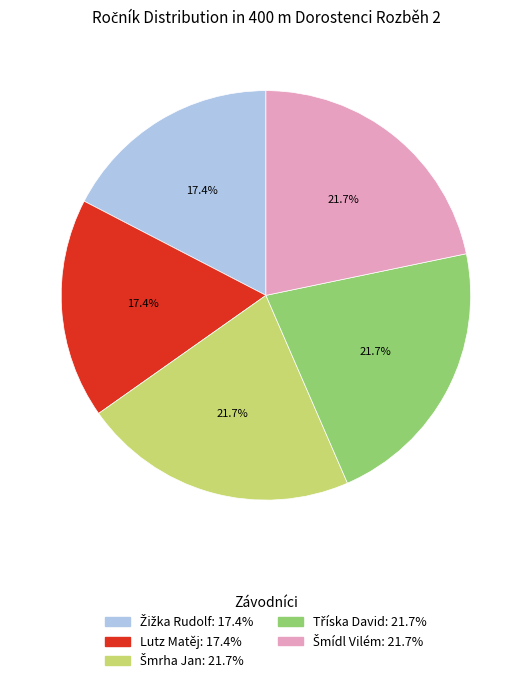

What portion of the pie excludes Lutz Matěj?

82.6%